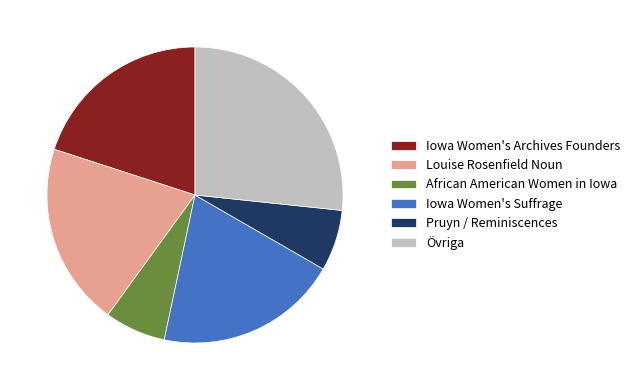

Do African American Women in Iowa and Iowa Women's Archives Founders together represent more than half of the pie?

No